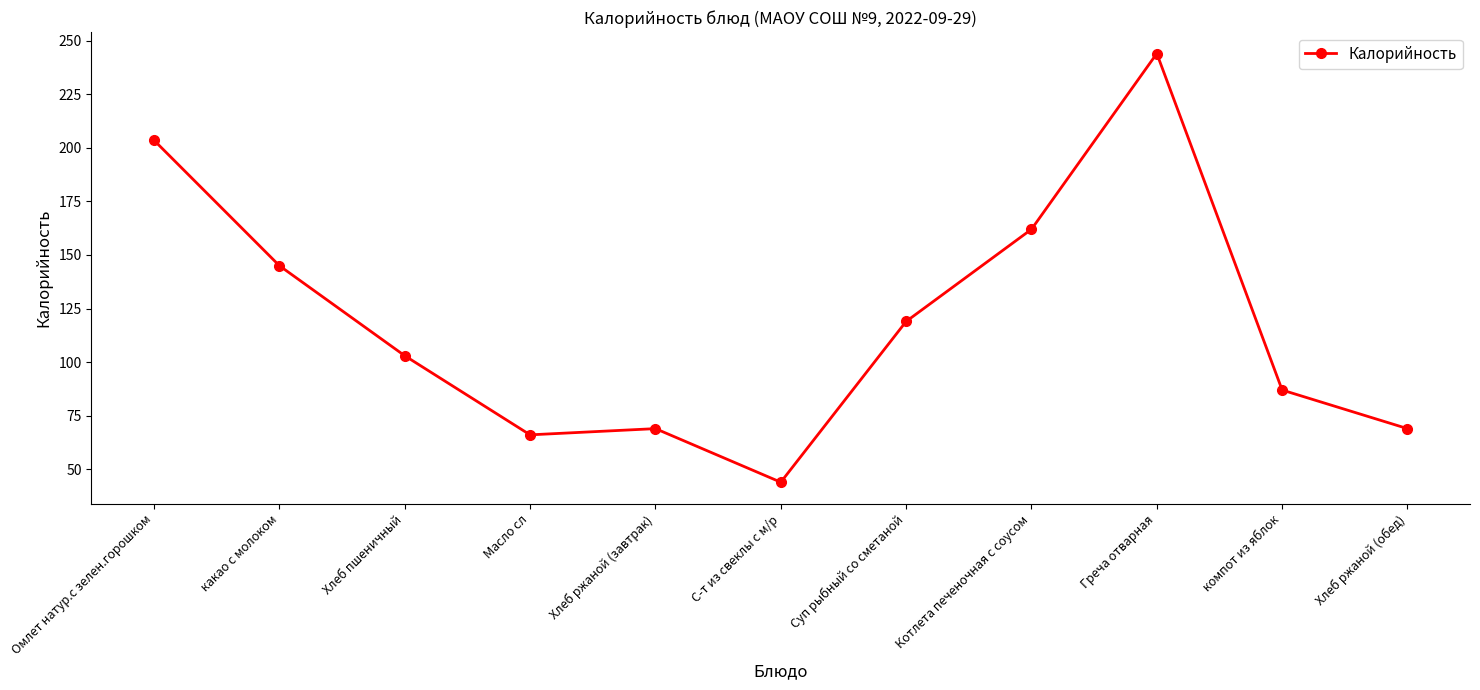

Reading left to right, list all the values displayed in this chart.

203.5	145.0	103.0	66.1	69.0	44.0	119.0	162.0	244.0	87.0	69.0